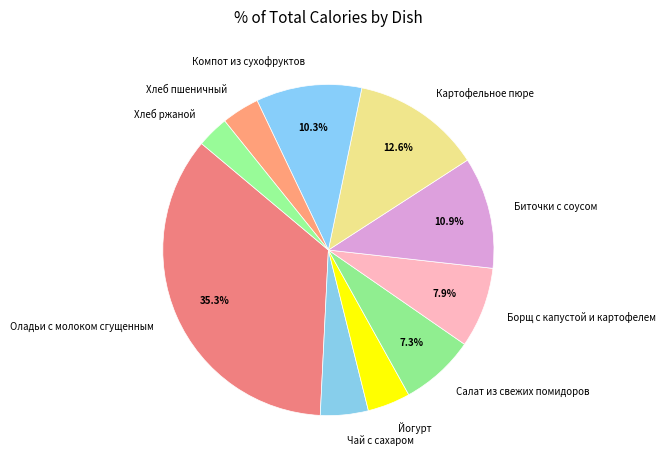

To the nearest percent, what portion does Йогурт represent?

4%